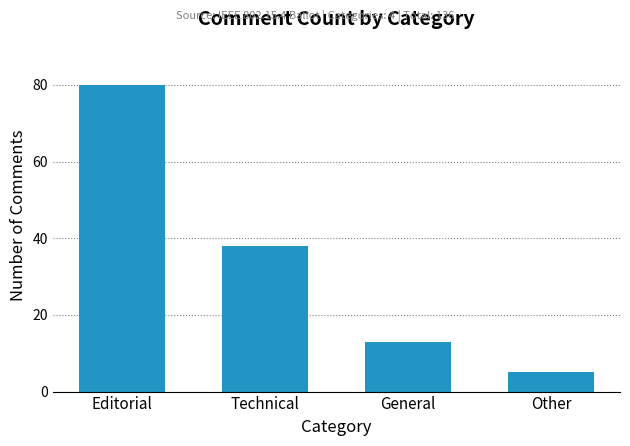

How many values are below 38?

2